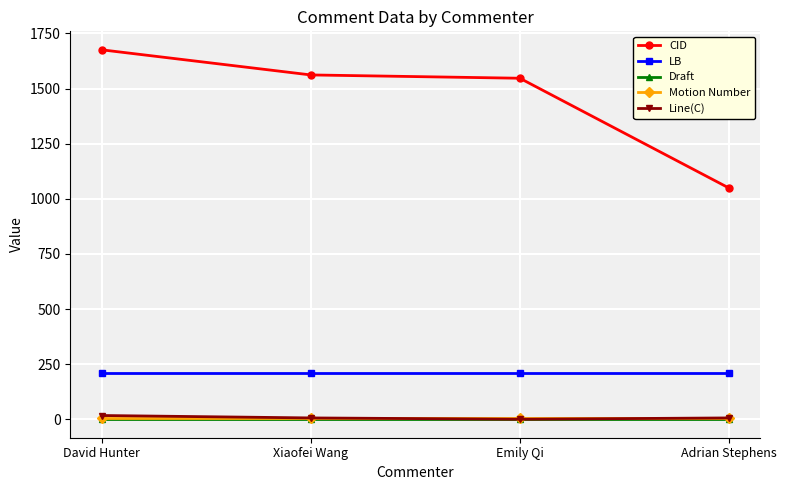

Which series has the largest range (max minus min)?

CID